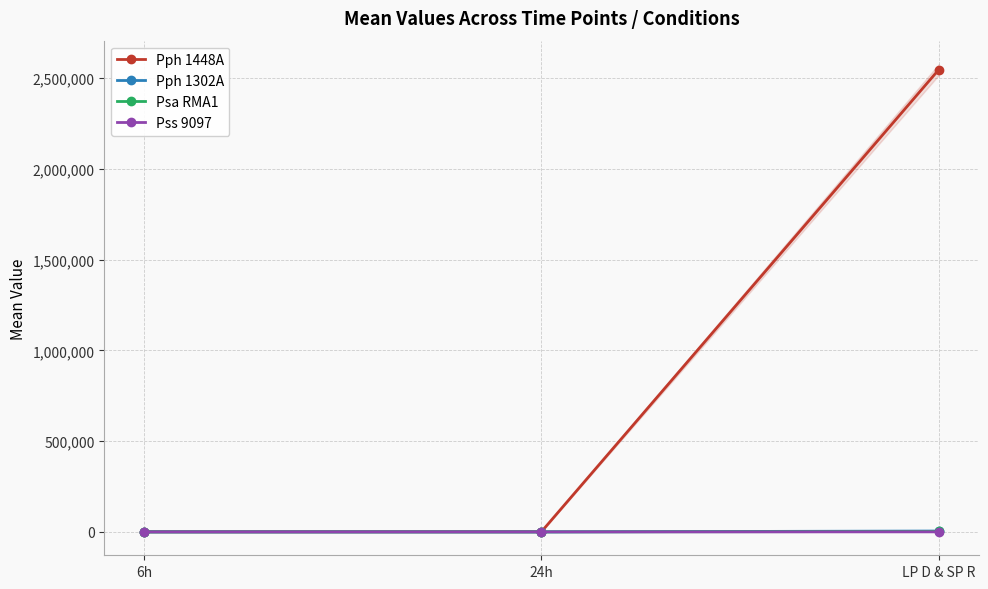

Reading right to left, extract all data points from this chart.

Pph 1448A: LP D & SP R=2546666.7	24h=770.3	6h=465.3
Pph 1302A: LP D & SP R=4716.7	24h=14.7	6h=0.0
Psa RMA1: LP D & SP R=2150.0	24h=0.0	6h=0.0
Pss 9097: LP D & SP R=175.7	24h=42.7	6h=0.0